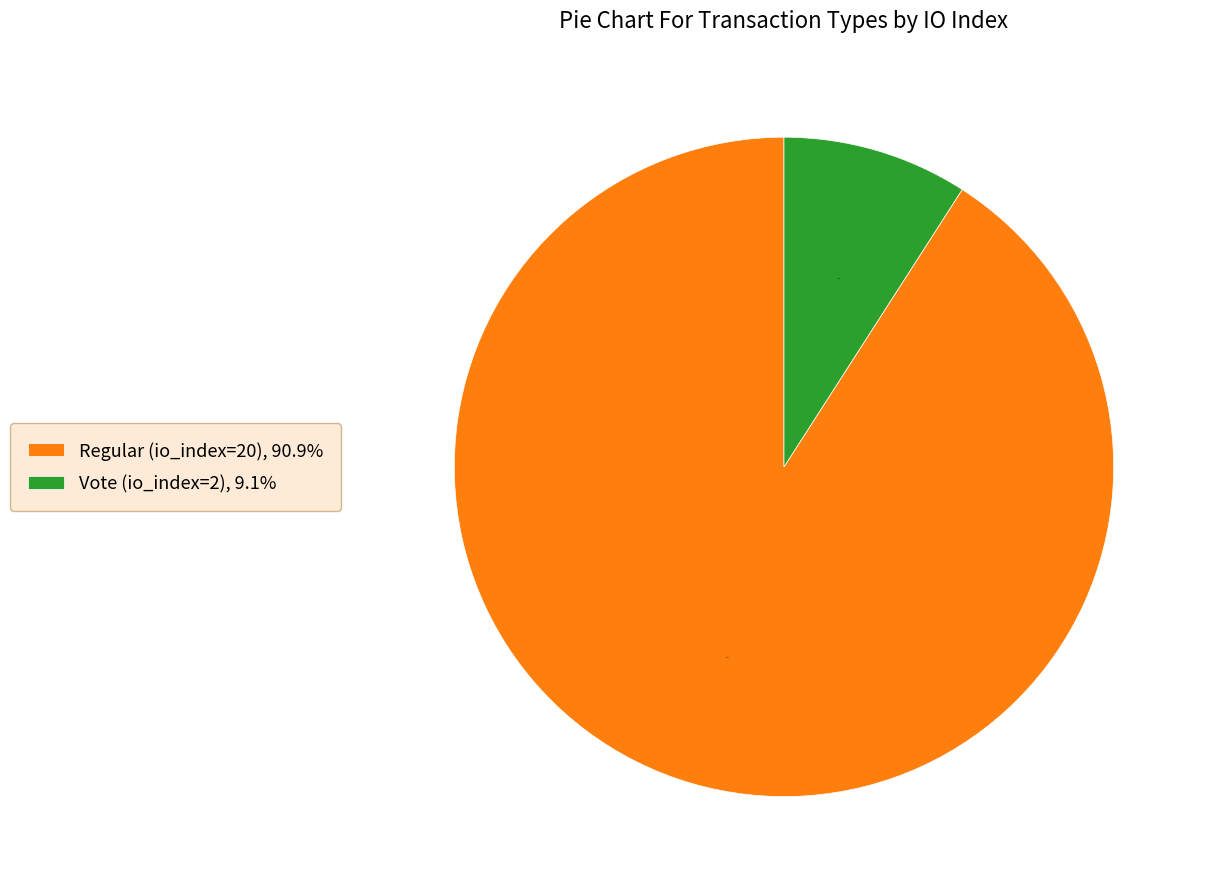

What is the total percentage of Vote (io_index=2) and Regular (io_index=20)?

100.0%